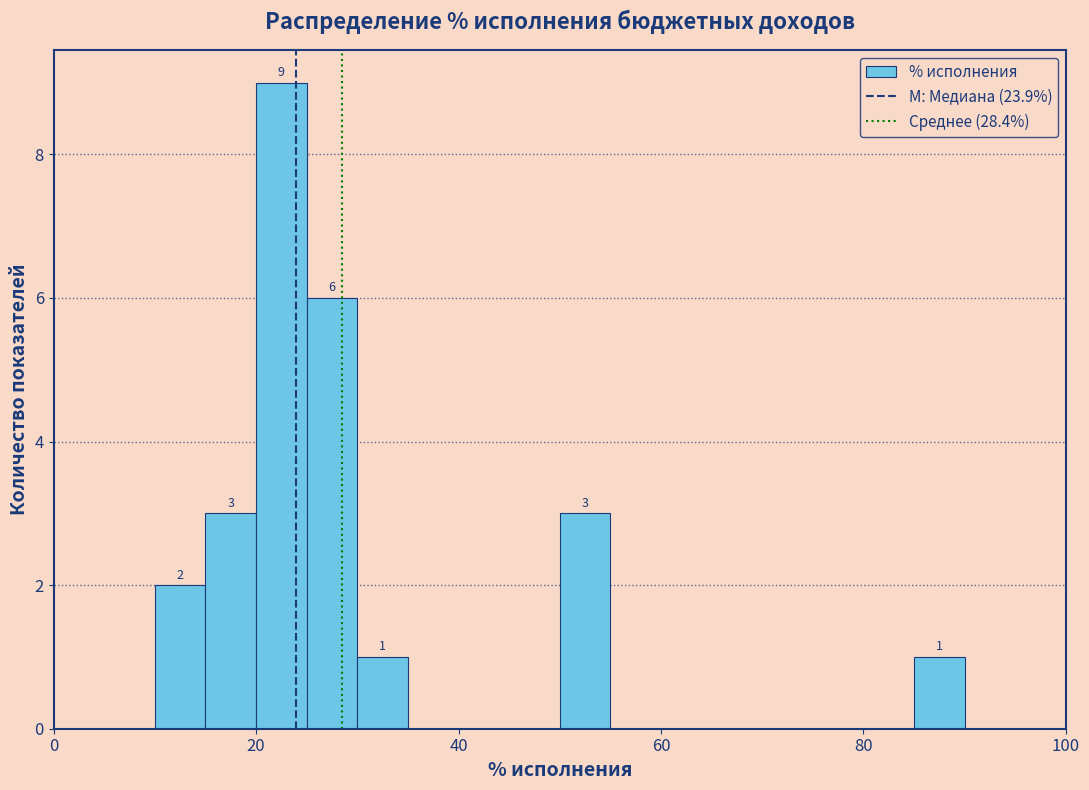

Around what value on the x-axis is the tallest bar? Give the approximate position of its centre, as read against the axis.

22